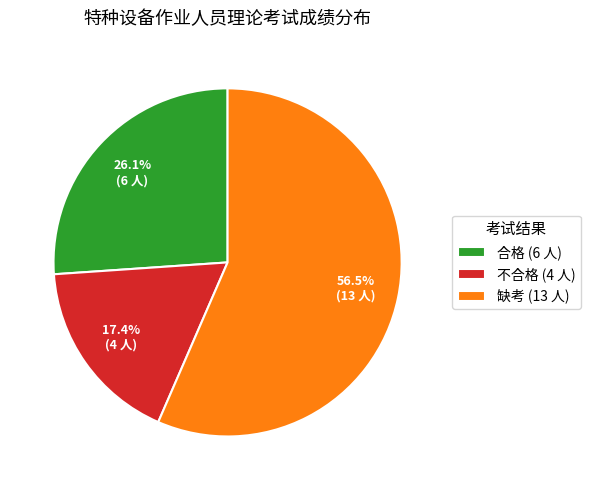

Which slice is the smallest?

不合格